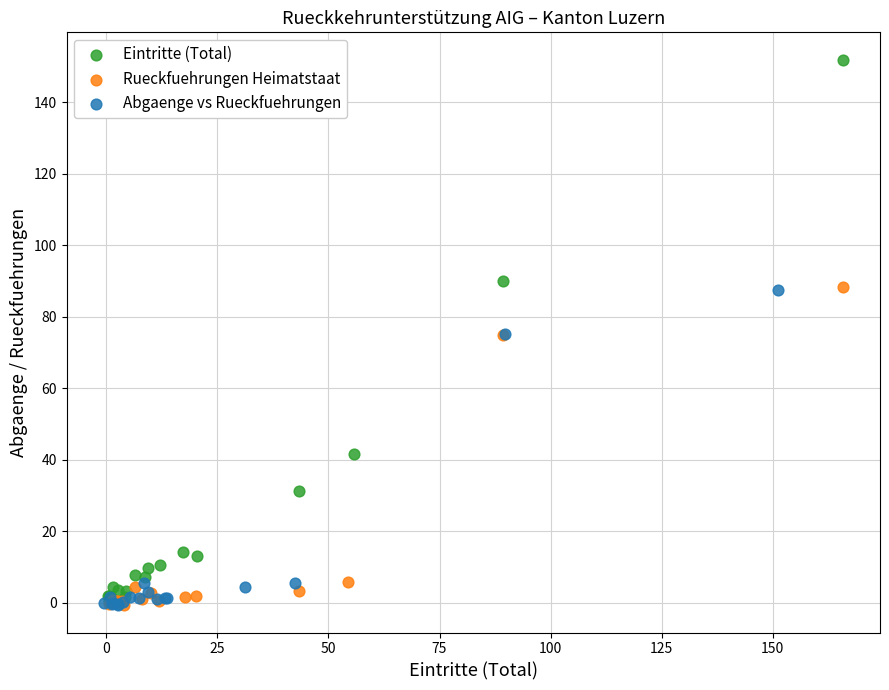

What are all the series names shown in the legend?

Eintritte (Total), Rueckfuehrungen Heimatstaat, Abgaenge vs Rueckfuehrungen